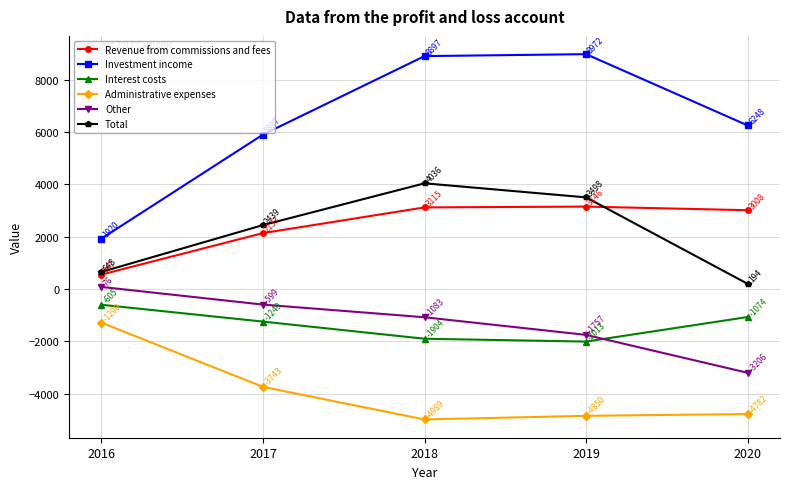

Which series has the largest range (max minus min)?

Investment income